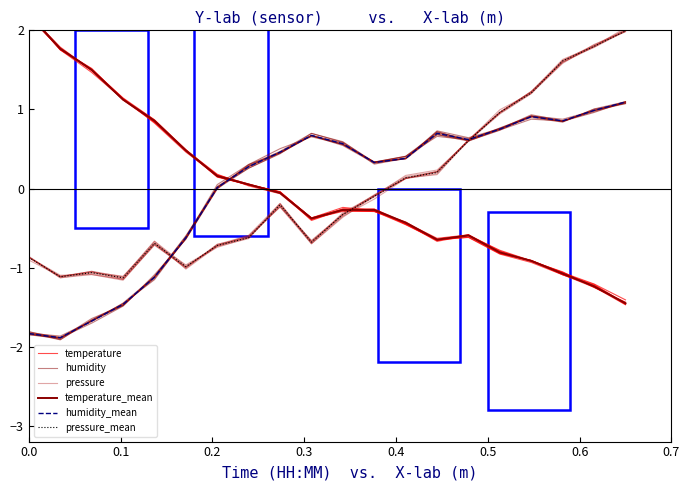

Does the chart have visible grid lines?

No